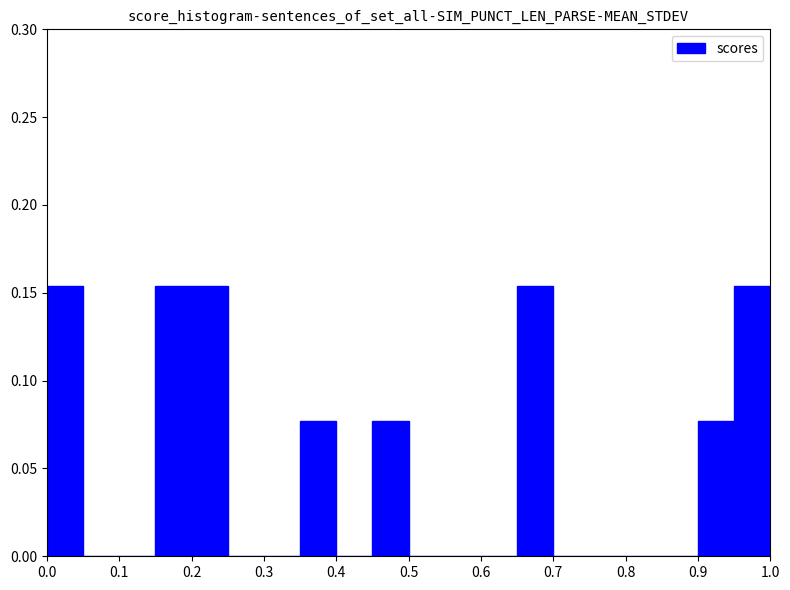

What is the height of the bar covering 0.00 to 0.05 on the x-axis? The values are not printed on the chart, so give them approximately, as read against the axis.

0.155